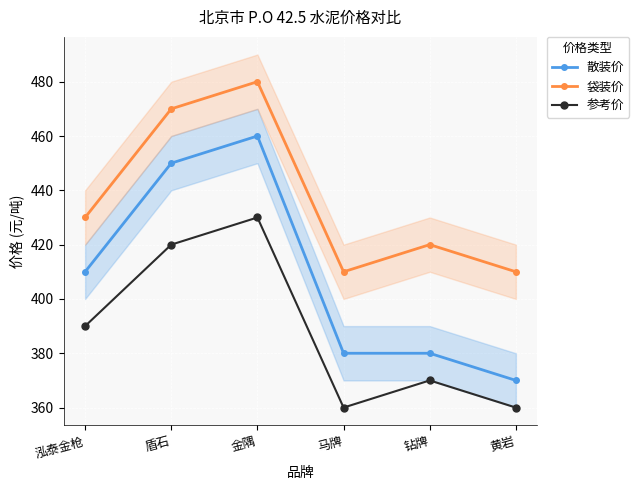

True or false: 袋装价 and 参考价 intersect in this chart.

False